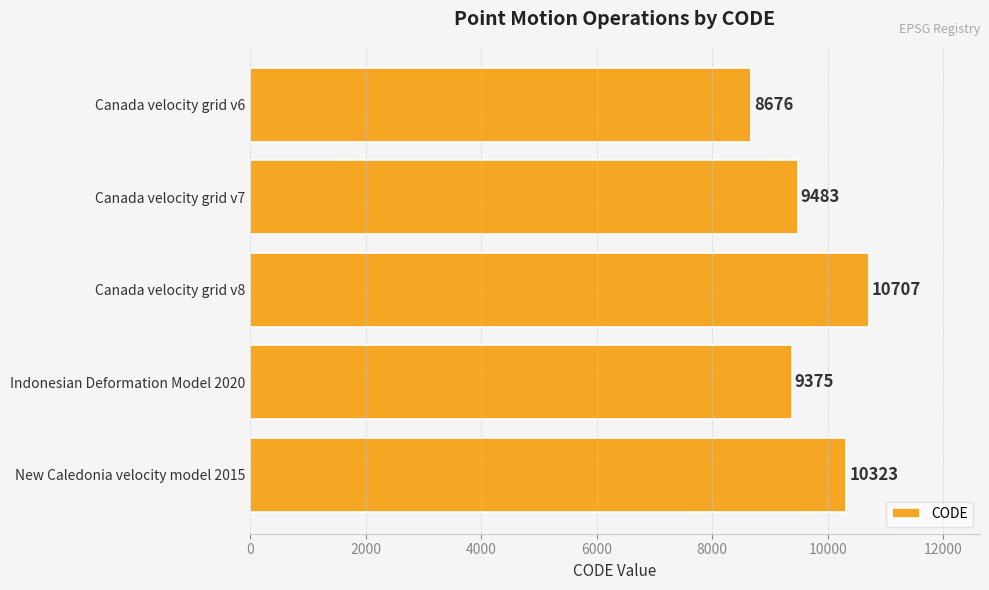

Reading top to bottom, transcribe all the data shown in this chart.

Canada velocity grid v6=8676	Canada velocity grid v7=9483	Canada velocity grid v8=10707	Indonesian Deformation Model 2020=9375	New Caledonia velocity model 2015=10323